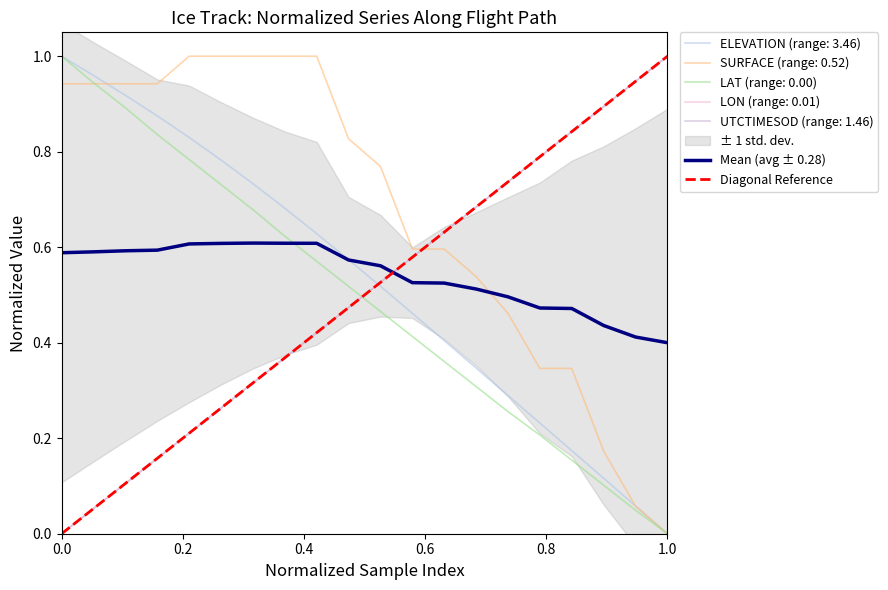

List the series in order of their peak value, lowest first.

ELEVATION, SURFACE, LAT, LON, UTCTIMESOD